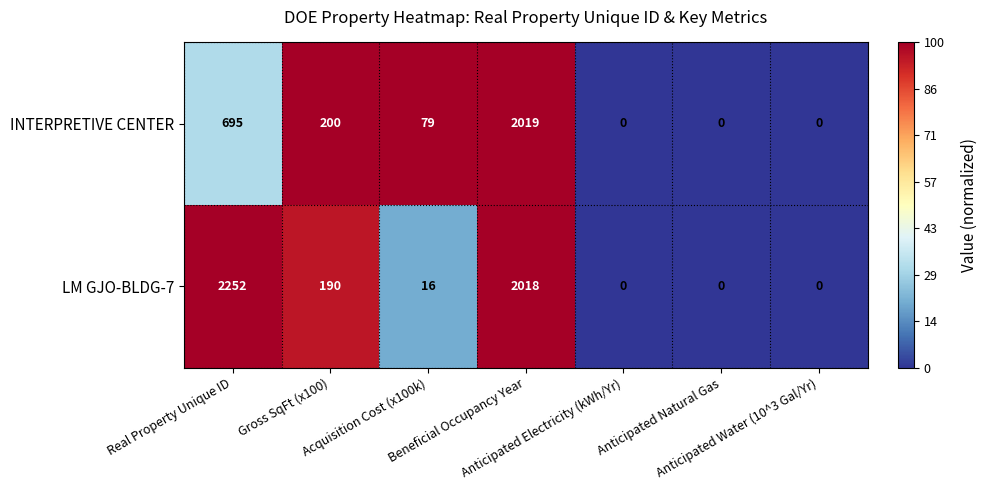

What is the sum of all LM GJO-BLDG-7 values?

4476